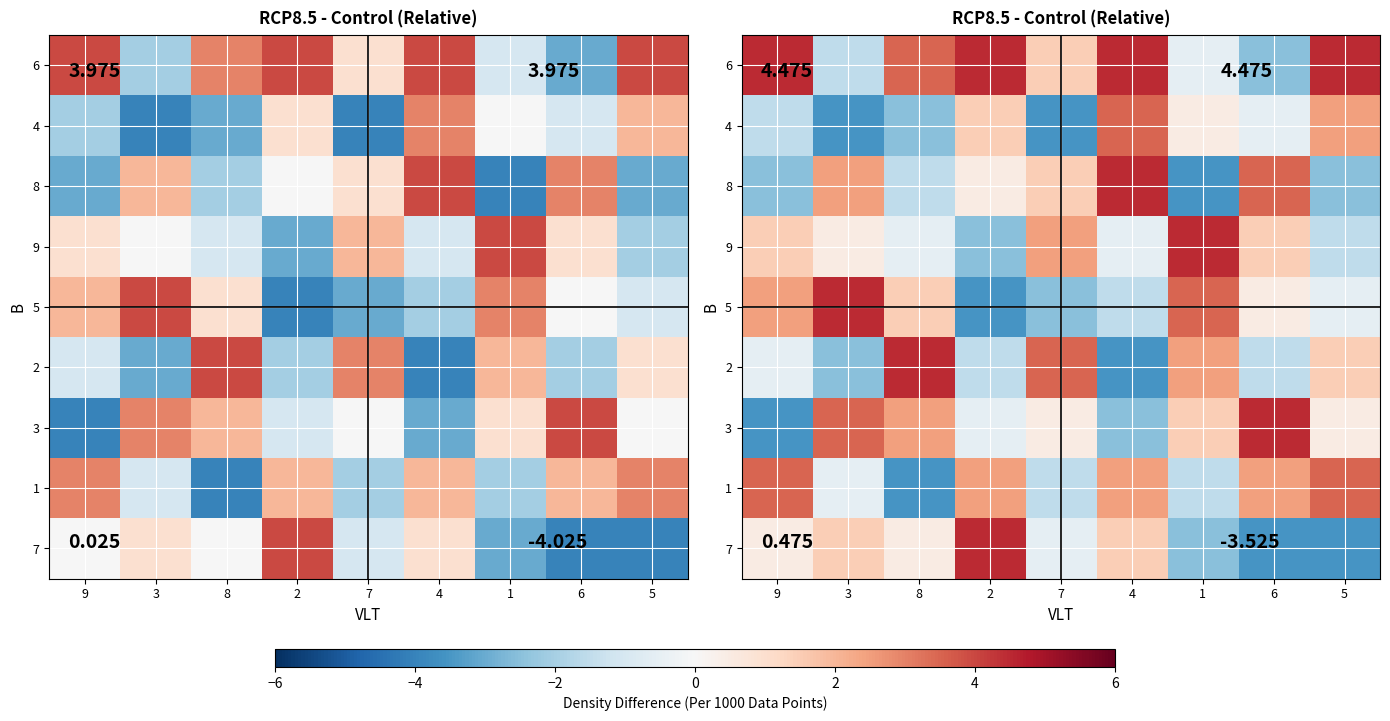

At how many categories does at least one series exceed 1?

9